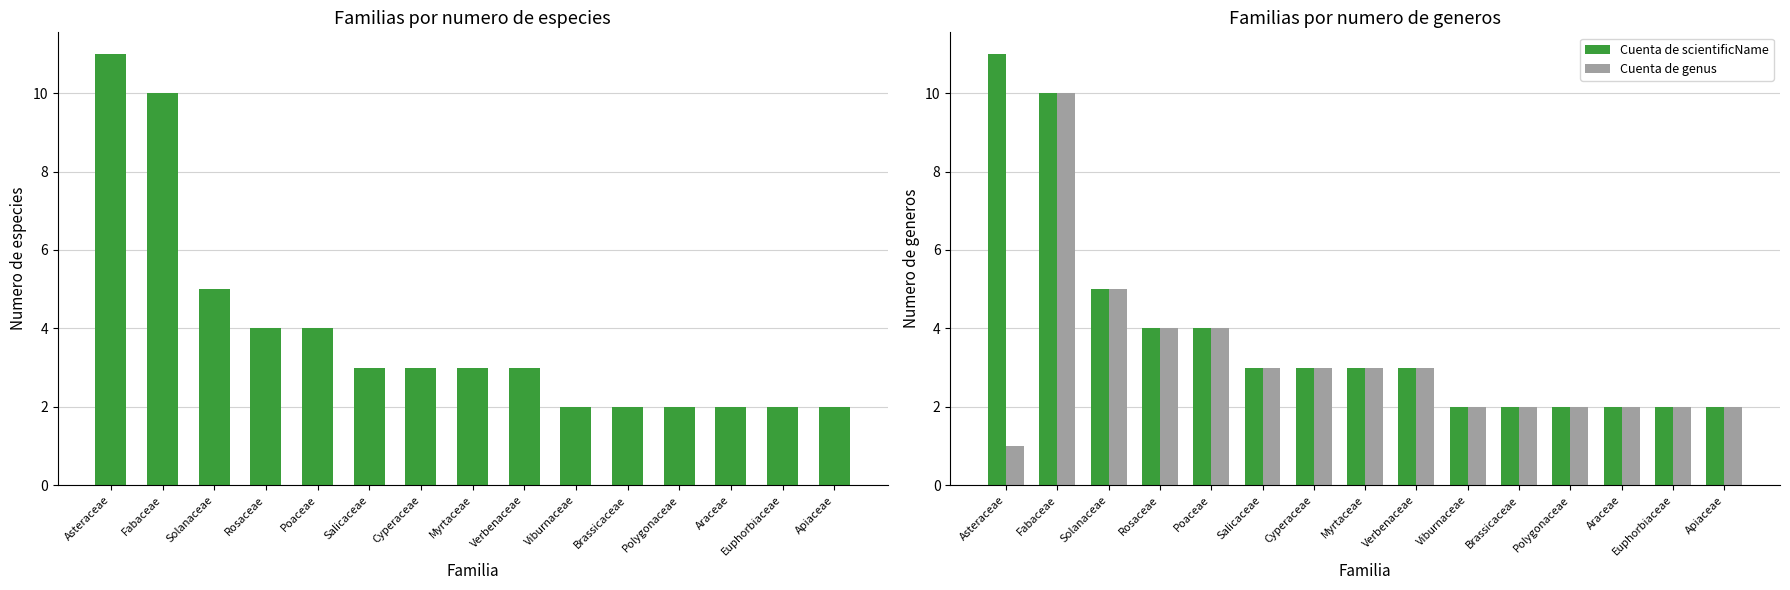

What is the sum of all Cuenta de genus values?

48